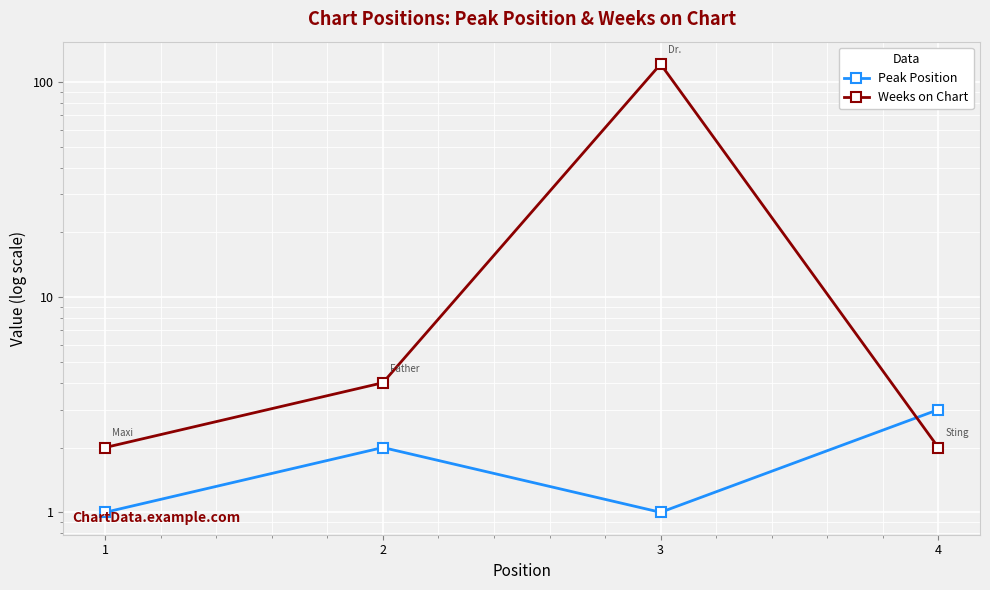

What is the lowest value of the Peak Position series?

1